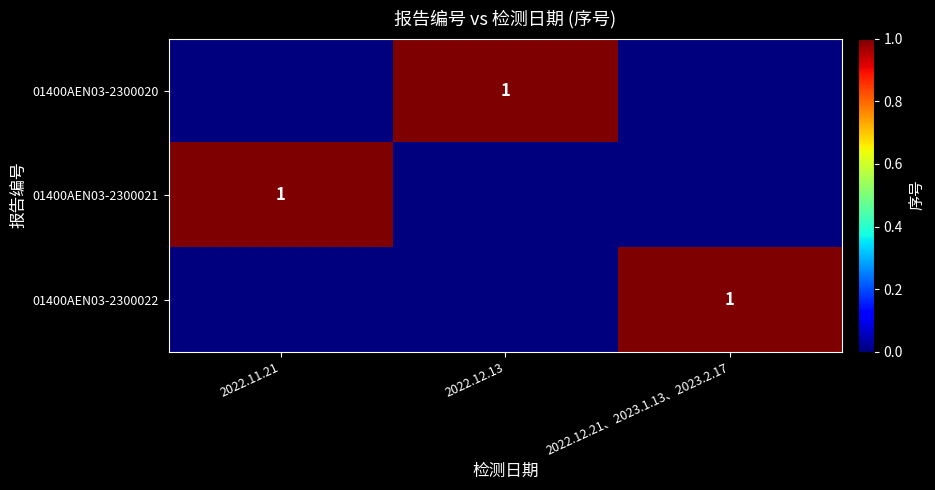

True or false: 01400AEN03-2300021 has a value of 1 at 2022.11.21.

True